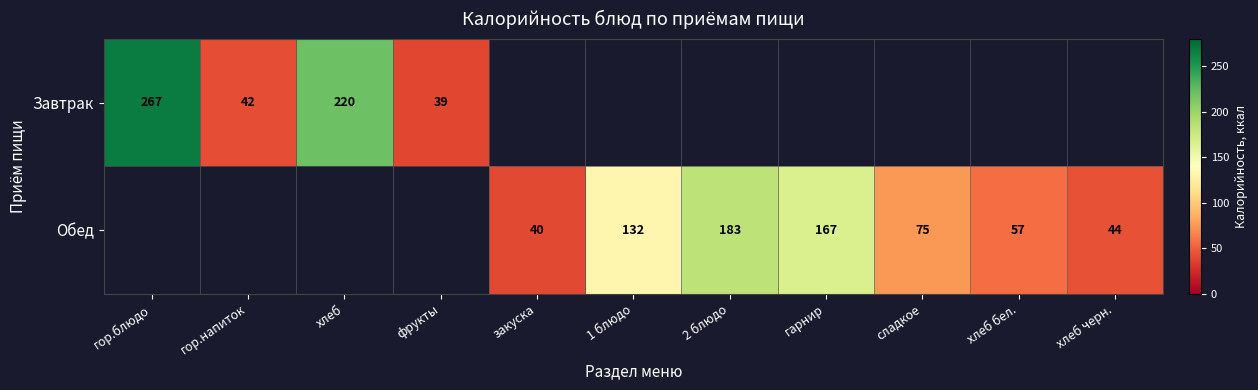

The Обед series shows 167 at гарнир. True or false?

True